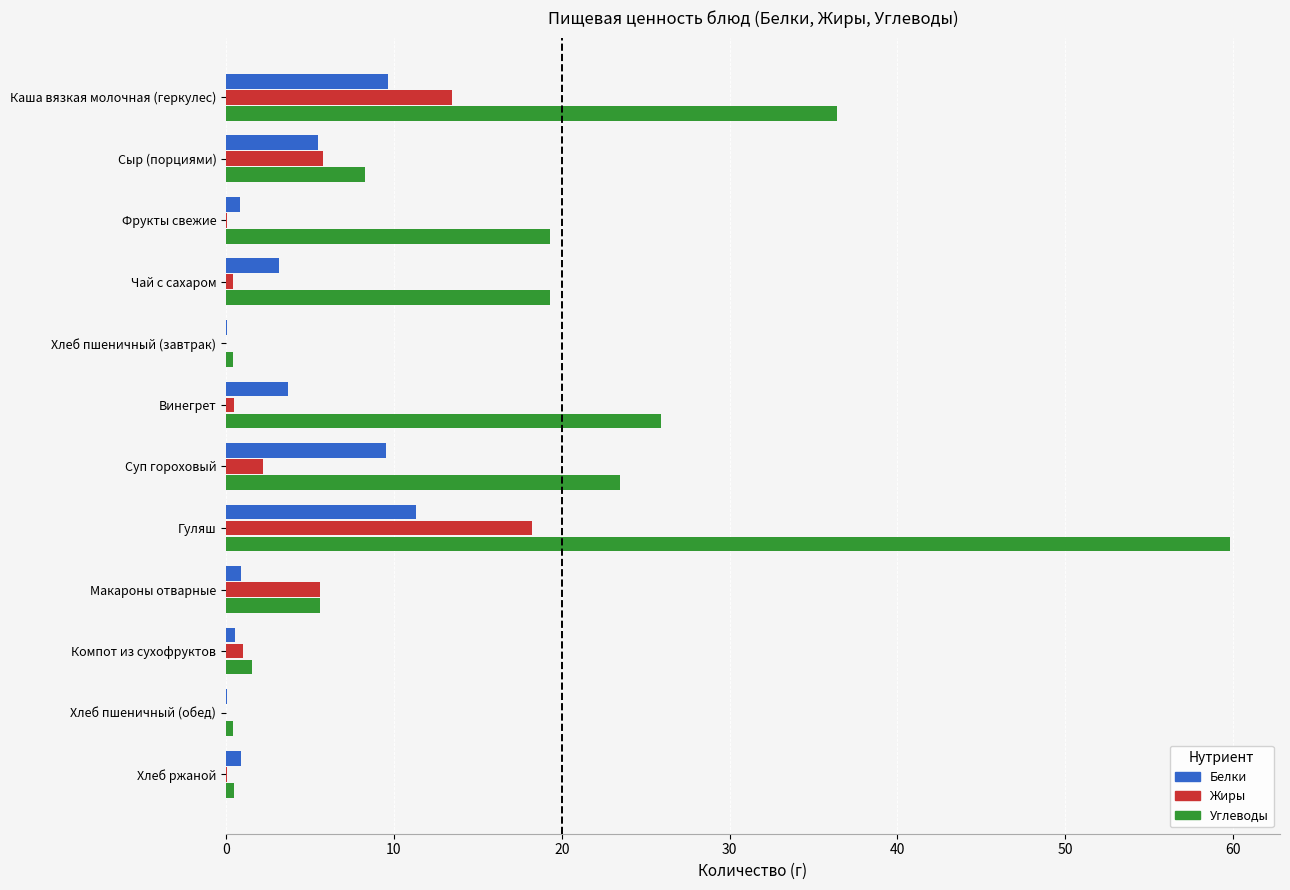

Is it true that Жиры equals 1.4 at Макароны отварные?

False